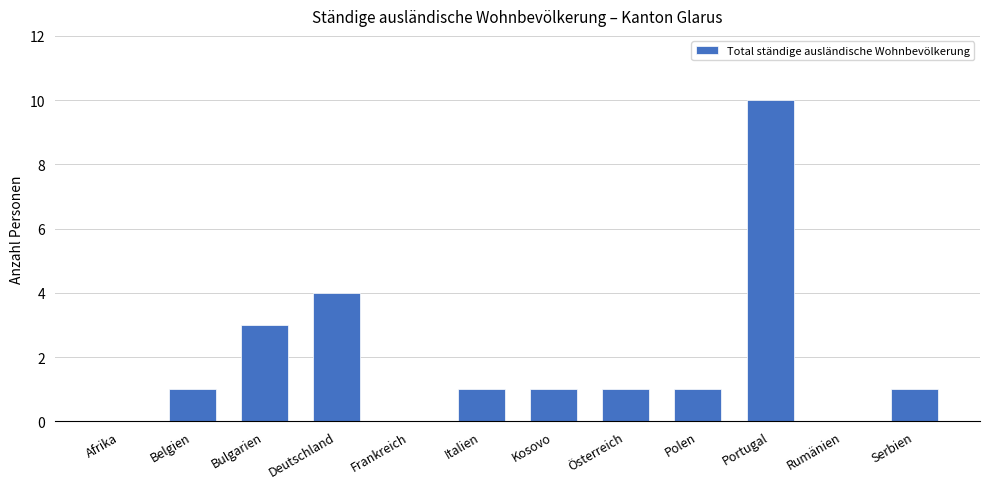

How many series are shown in this chart?

1